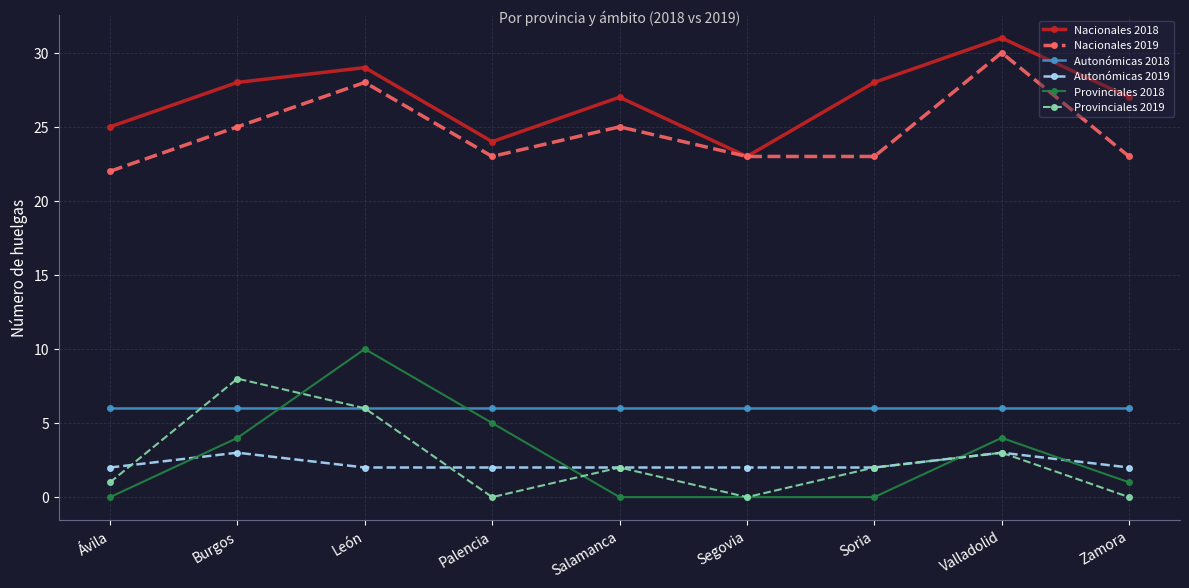

Read the Nacionales 2019 value at Valladolid.

30